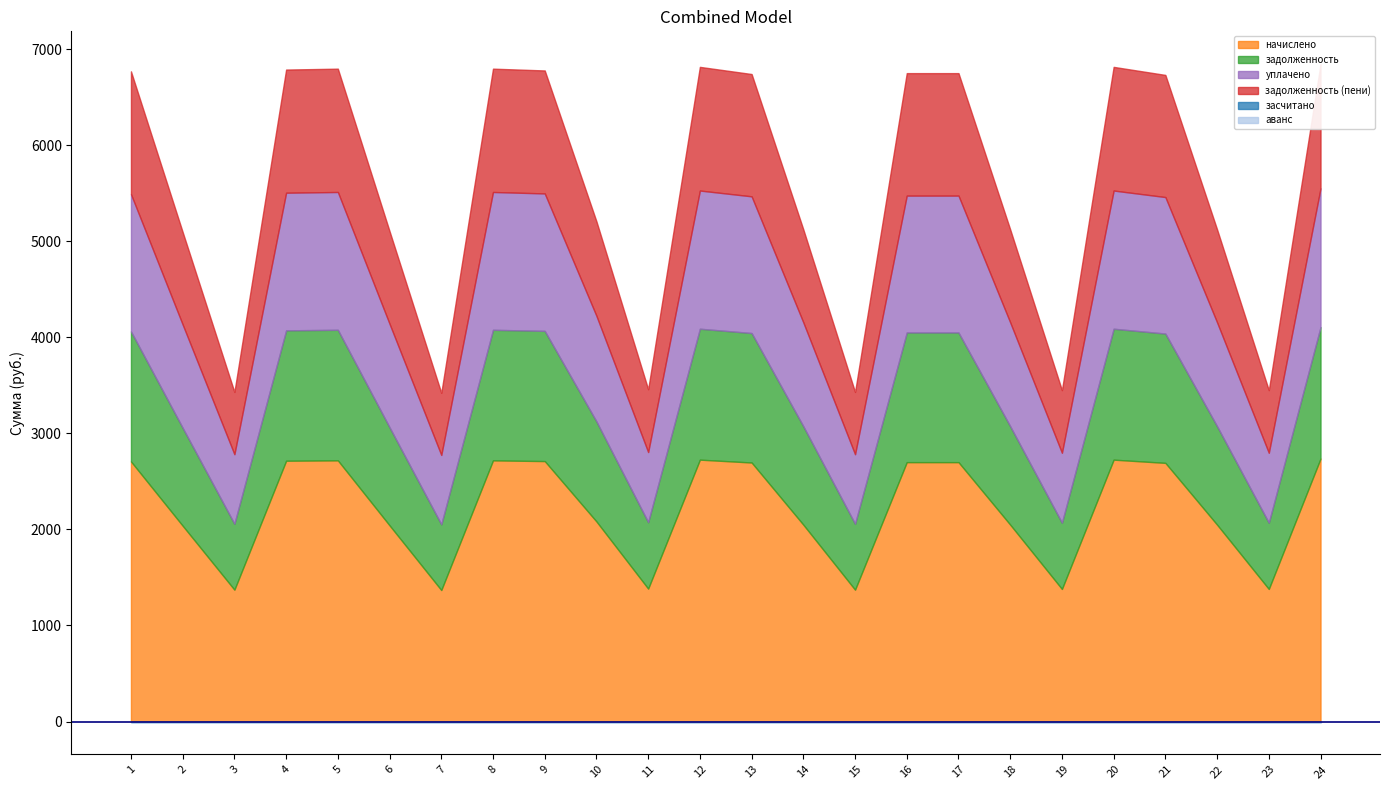

Rank the series by their maximum value, from highest to lowest.

начислено, уплачено, задолженность, задолженность (пени), засчитано, аванс